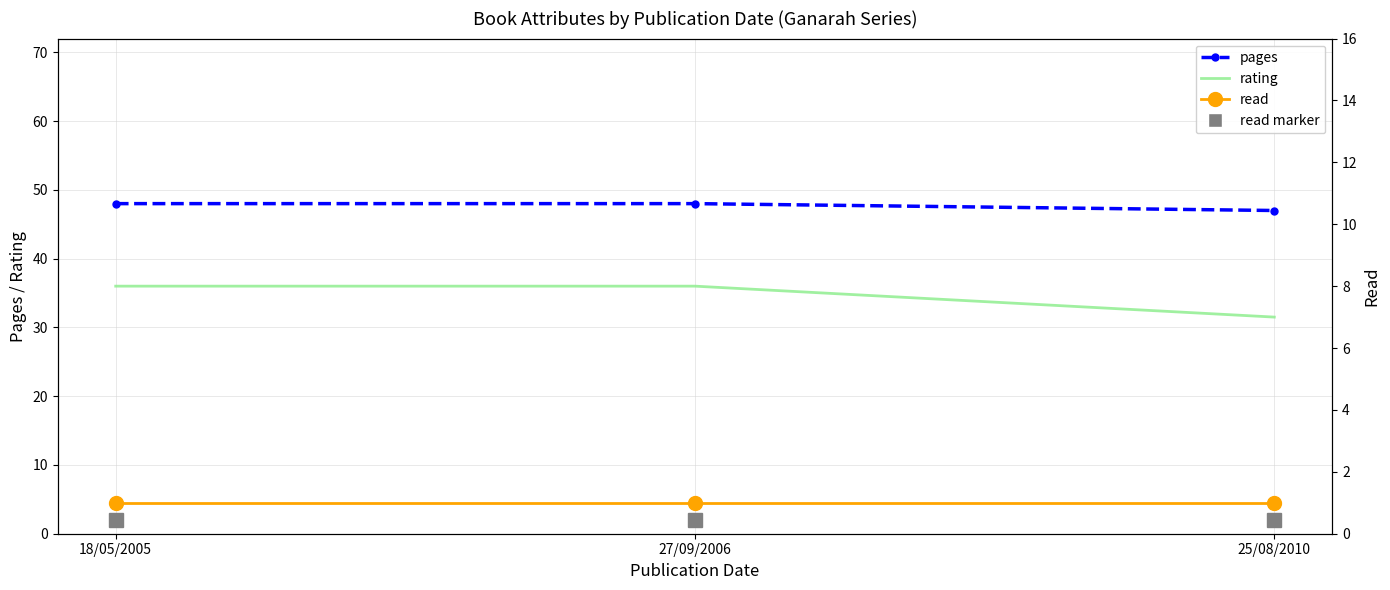

Reading left to right, list all the values displayed in this chart.

pages: 18/05/2005=48	27/09/2006=48	25/08/2010=47
rating: 18/05/2005=8	27/09/2006=8	25/08/2010=7
read: 18/05/2005=1	27/09/2006=1	25/08/2010=1